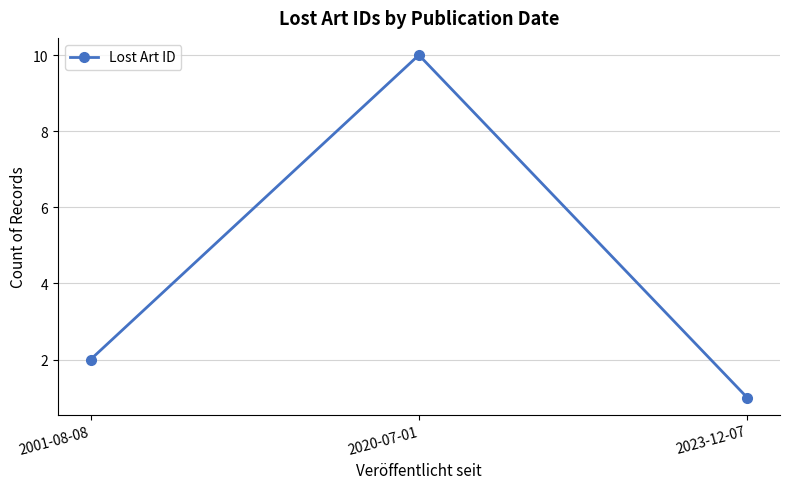

What is the difference between the second highest and minimum values?

1